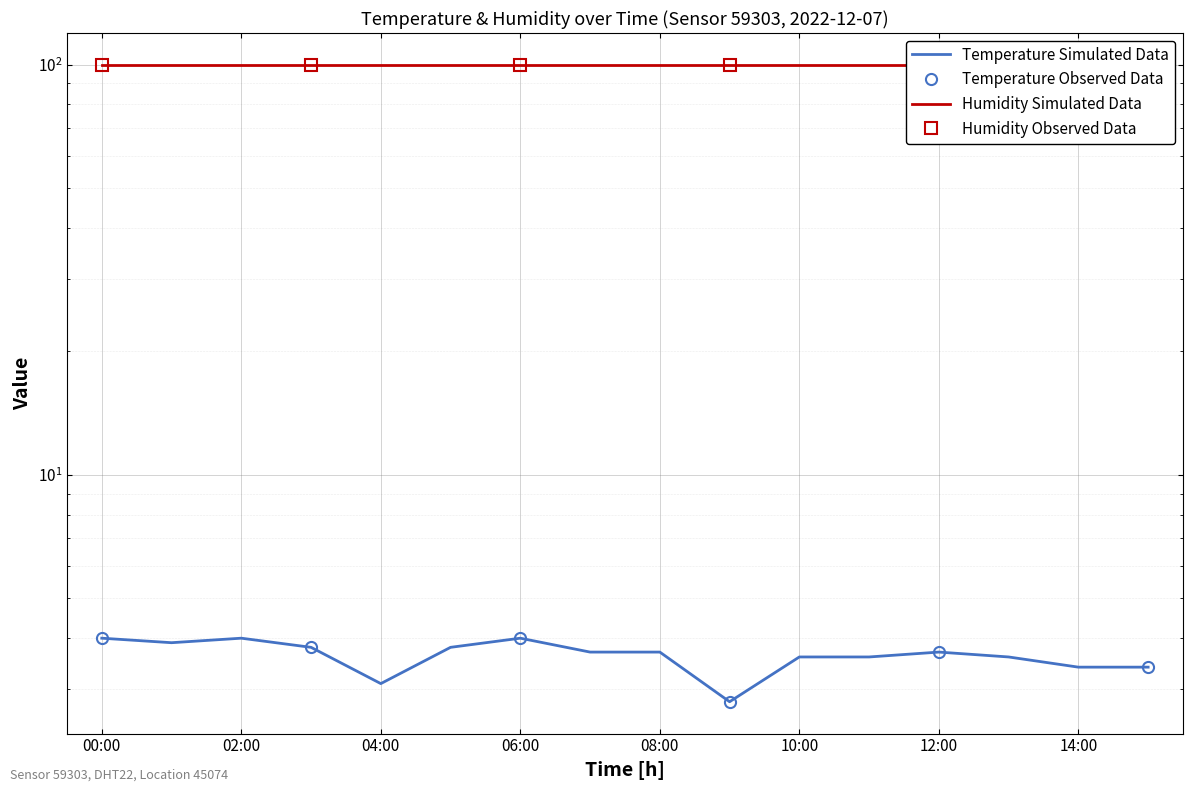

Reading left to right, extract all data points from this chart.

00:00=4.0	01:00=3.9	02:00=4.0	03:00=3.8	04:00=3.1	05:00=3.8	06:00=4.0	07:00=3.7	08:00=3.7	09:00=2.8	10:00=3.6	11:00=3.6	12:00=3.7	13:00=3.6	14:00=3.4	15:00=3.4